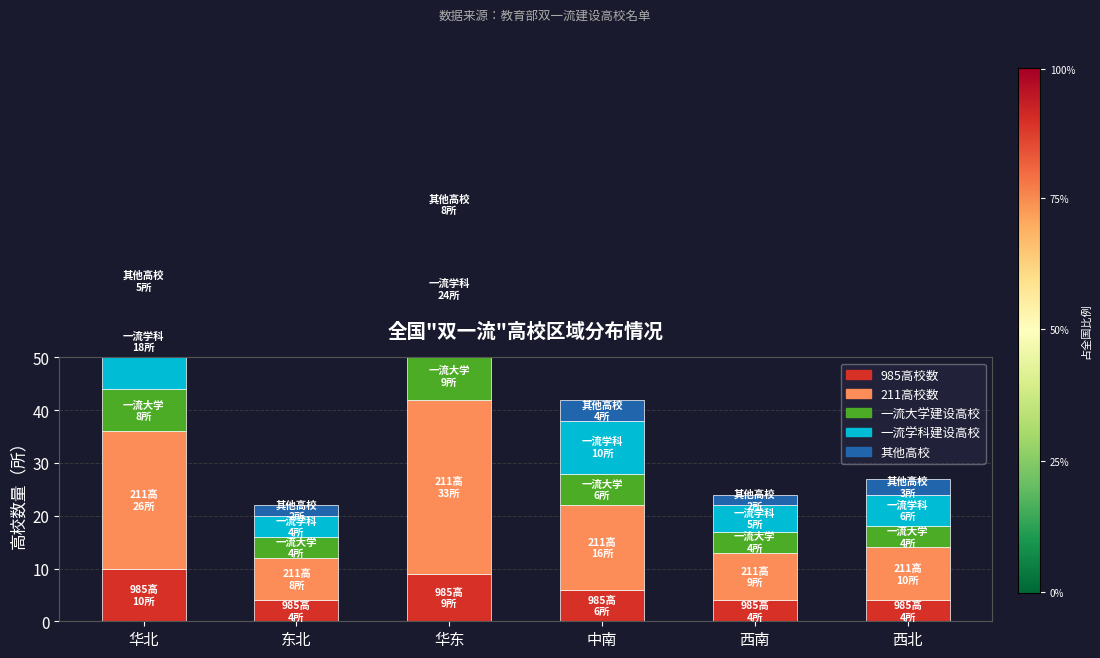

Is it true that 985高校数 equals 6 at 中南?

True